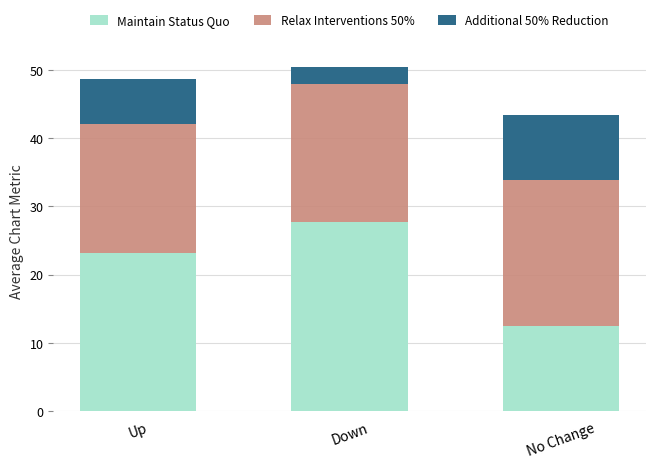

What is the sum of all Maintain Status Quo values?

63.4